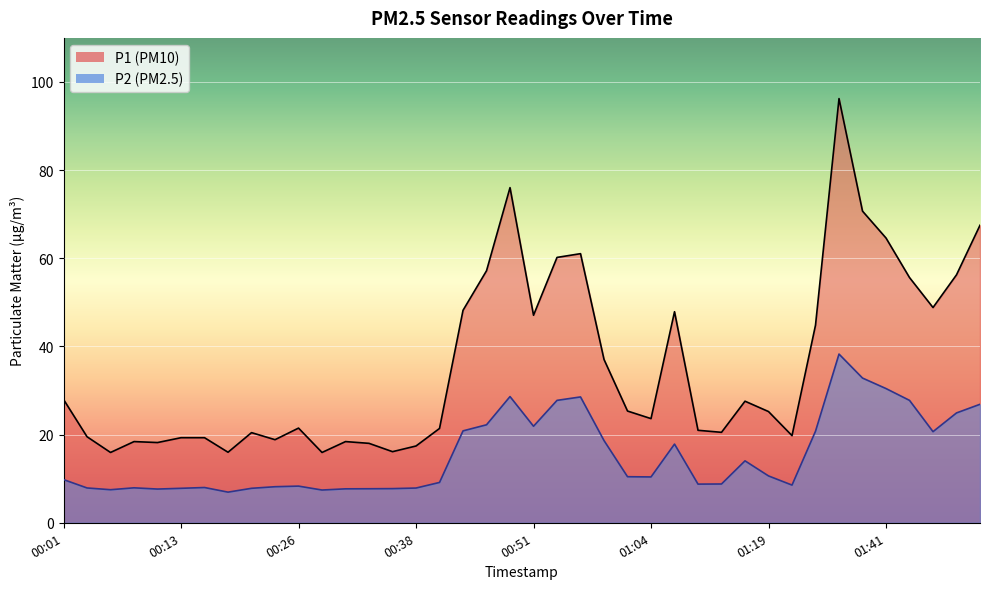

What is the value of the P2 point at the 11th from the left?

8.3